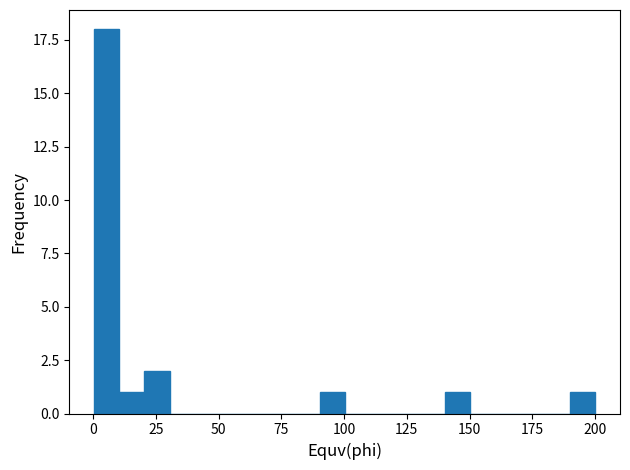

Around what value on the x-axis is the tallest bar? Give the approximate position of its centre, as read against the axis.

5